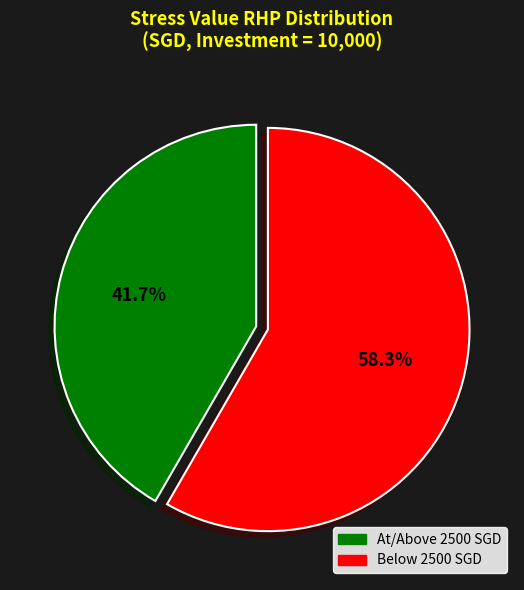

Does any single category account for the majority?

Yes